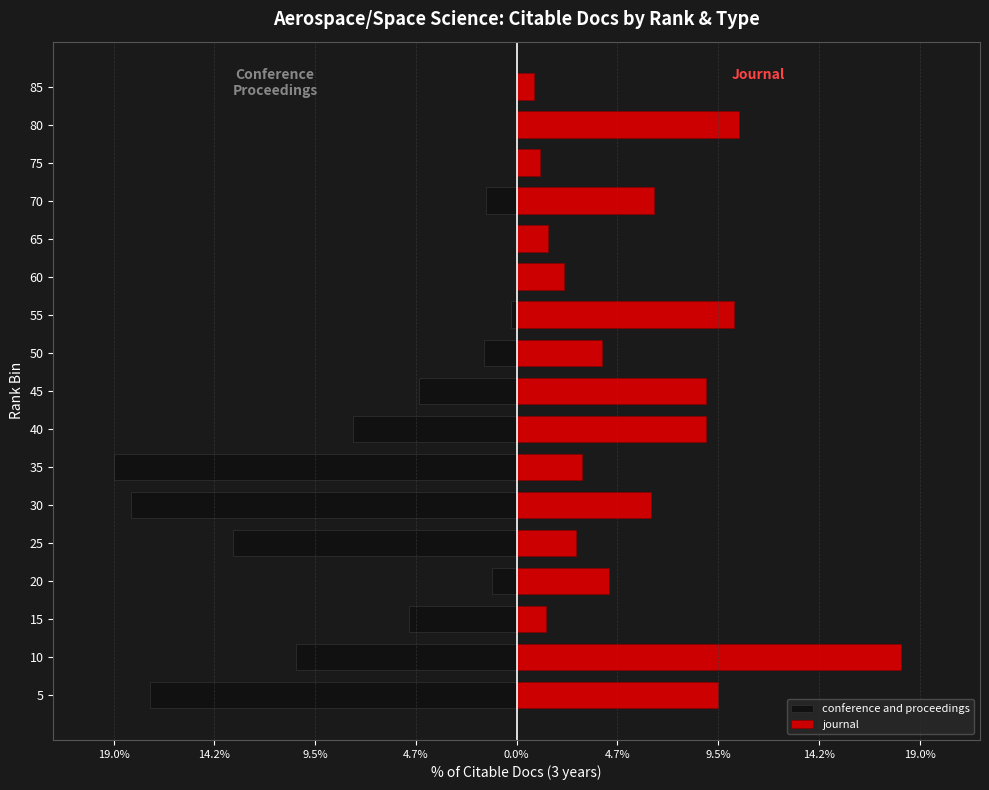

How many values in the conference and proceedings series are below -1?

11